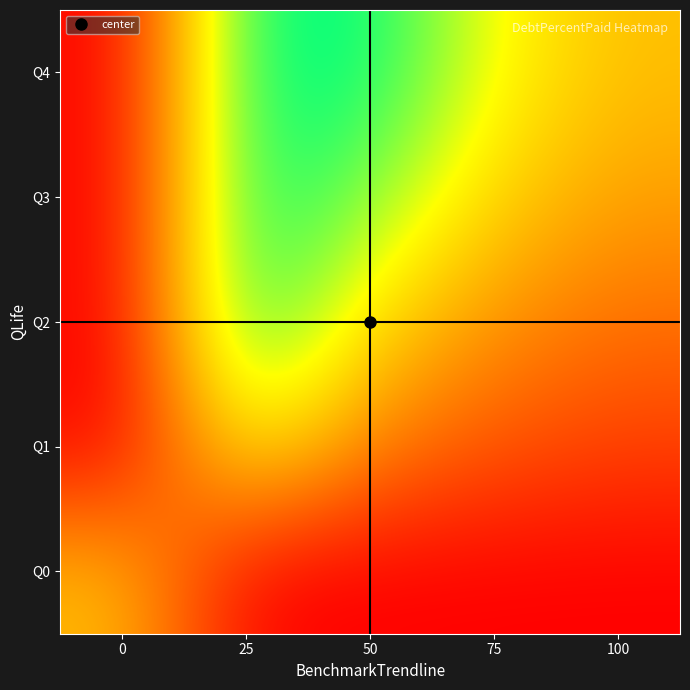

Reading left to right, transcribe all the data shown in this chart.

Q0: 0=50.0	25=0.0	50=0.0	75=0.0	100=0.0
Q1: 0=0.0	25=66.5	50=33.2	75=22.2	100=16.6
Q2: 0=0.0	25=100.0	50=57.4	75=38.3	100=28.7
Q3: 0=0.0	25=100.0	50=83.2	75=55.5	100=41.6
Q4: 0=0.0	25=100.0	50=100.0	75=66.7	100=50.0